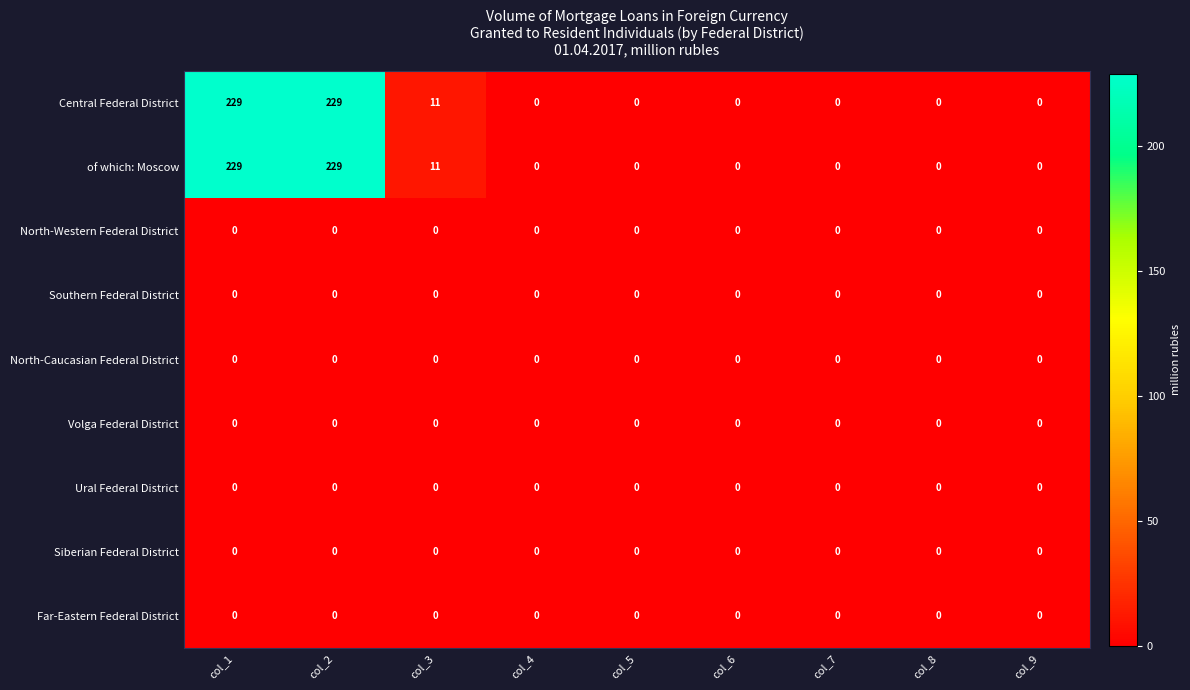

Is it true that of which: Moscow equals 0 at col_5?

True